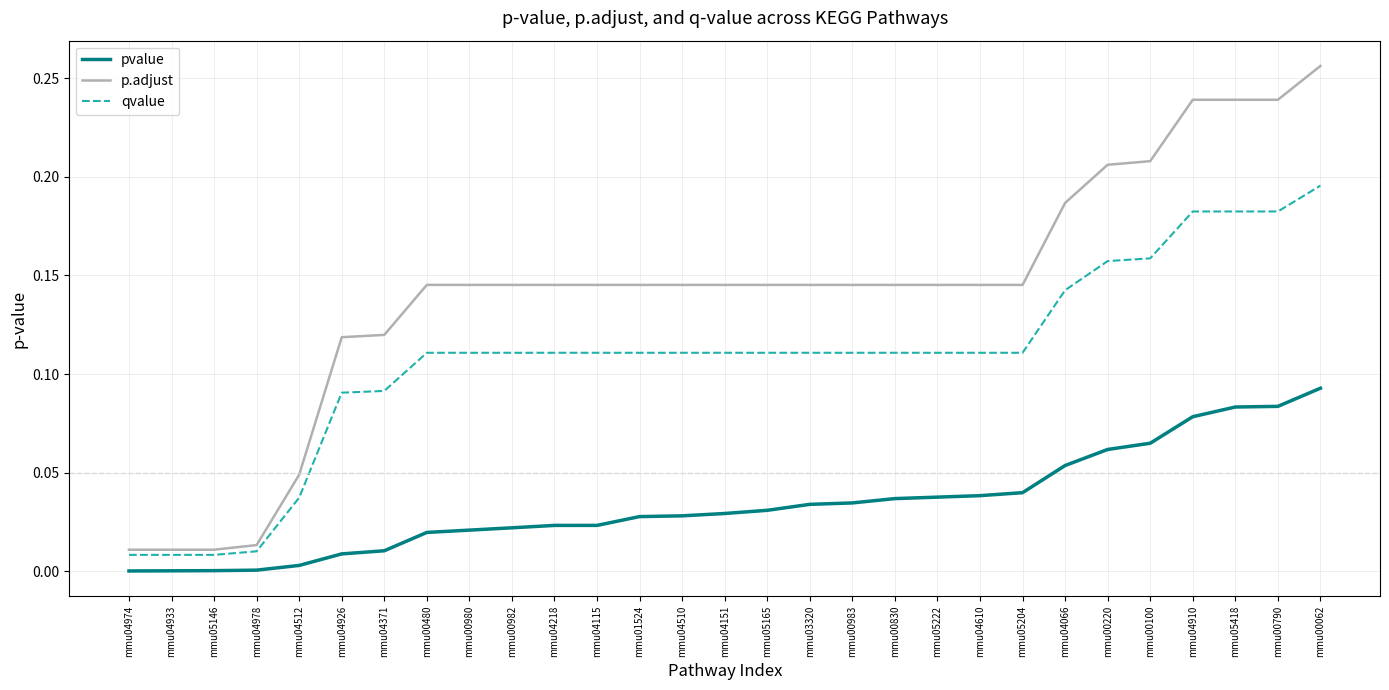

Between mmu05146 and mmu00980, which series saw the biggest shift?

p.adjust